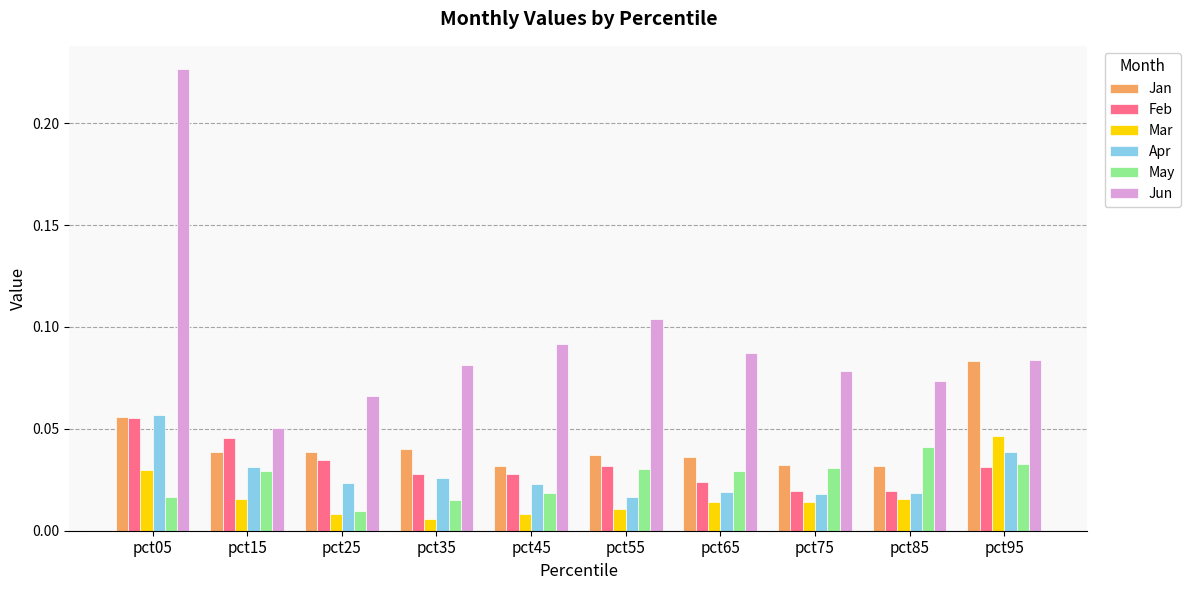

The Jun series shows 0.0 at pct55. True or false?

False